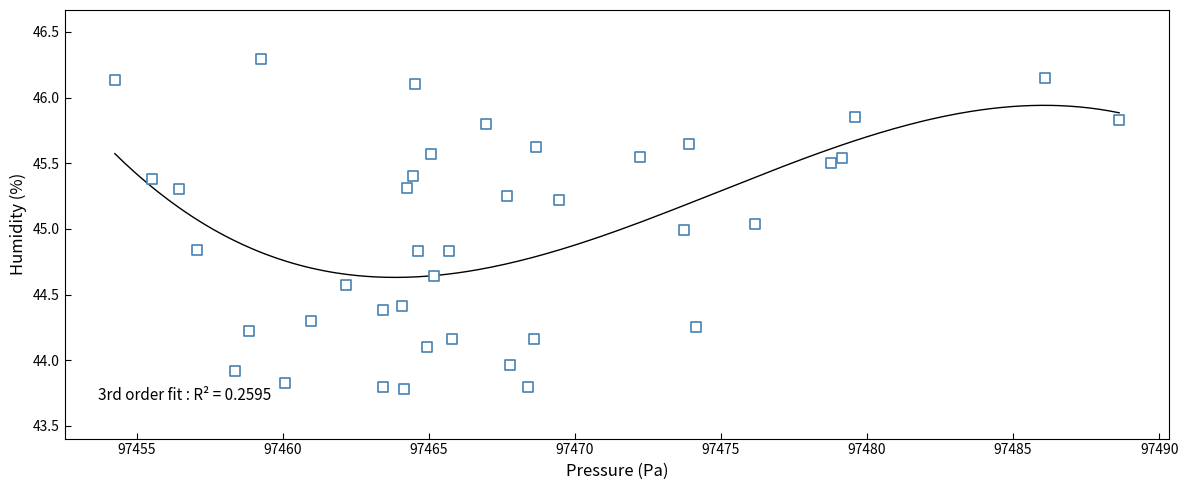

What is the range of X values (max minus min)?

34.4